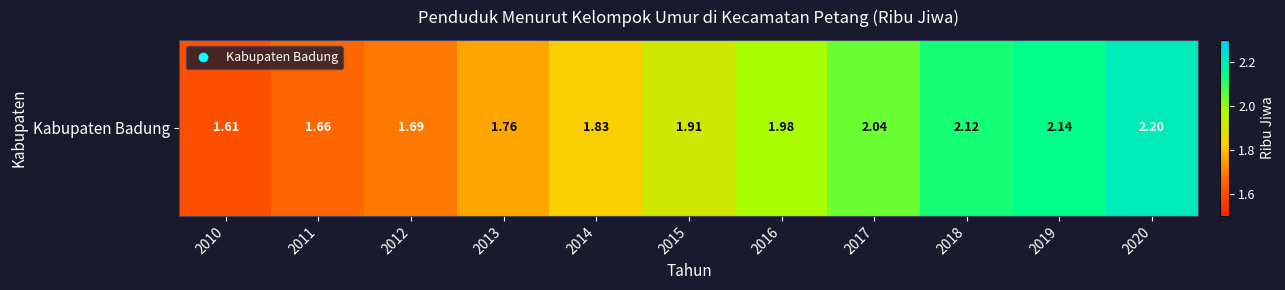

At which category does the chart reach its peak across all series?

2020